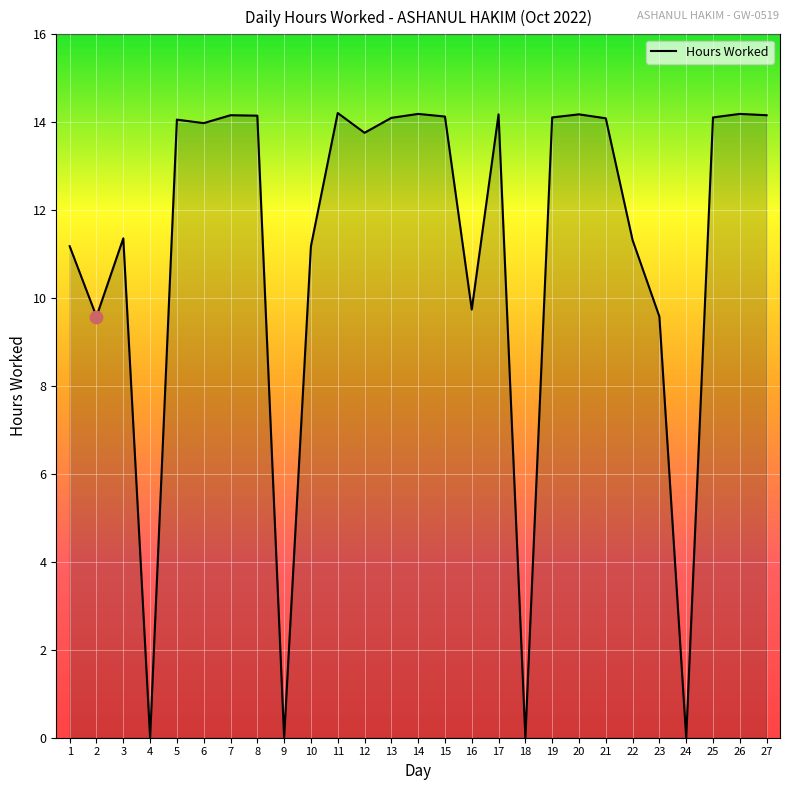

What is the change in value from 22 to 25?

+2.8